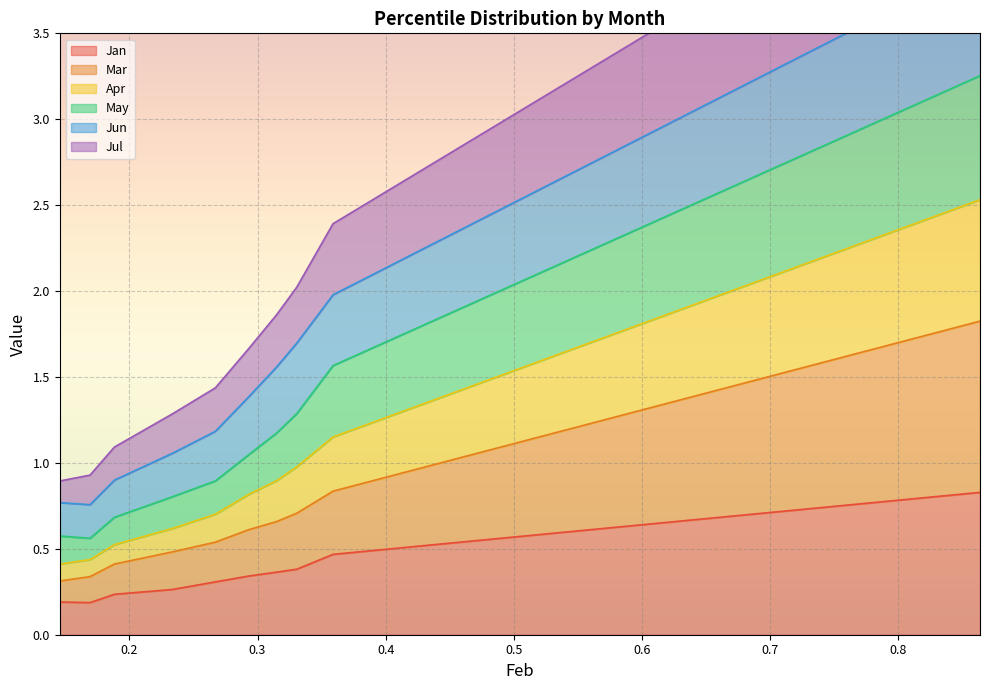

True or false: Jan and Apr intersect in this chart.

False